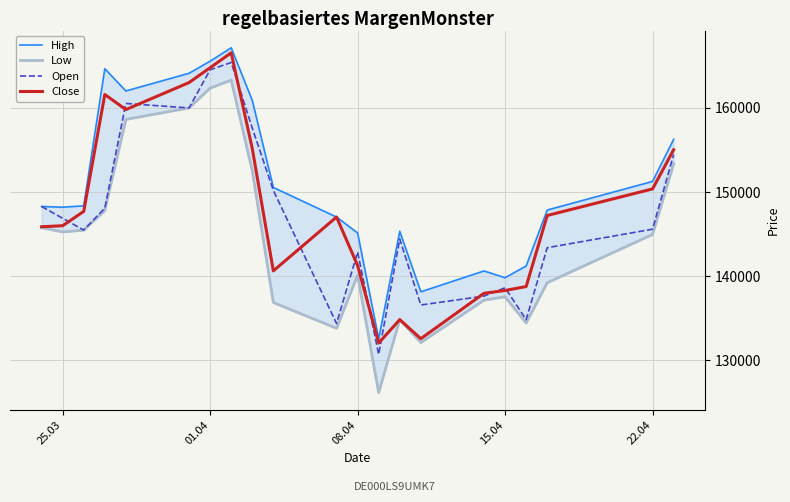

True or false: Low and Open intersect in this chart.

False